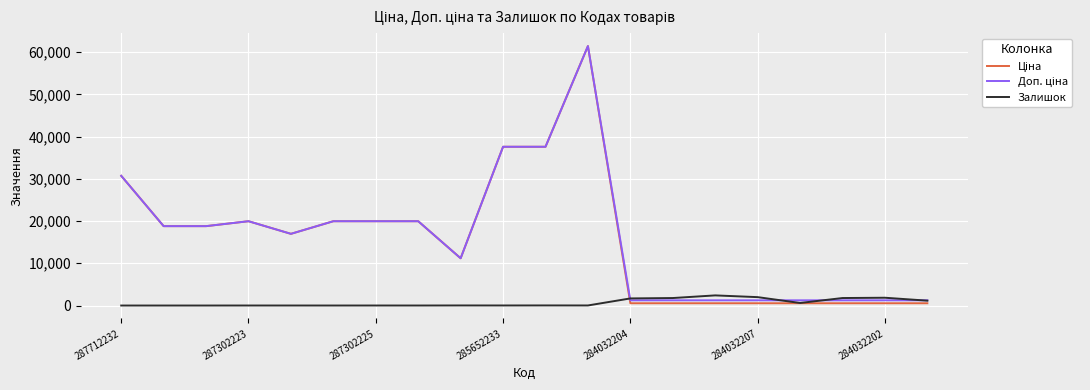

What is the greatest value displayed?

61434.3